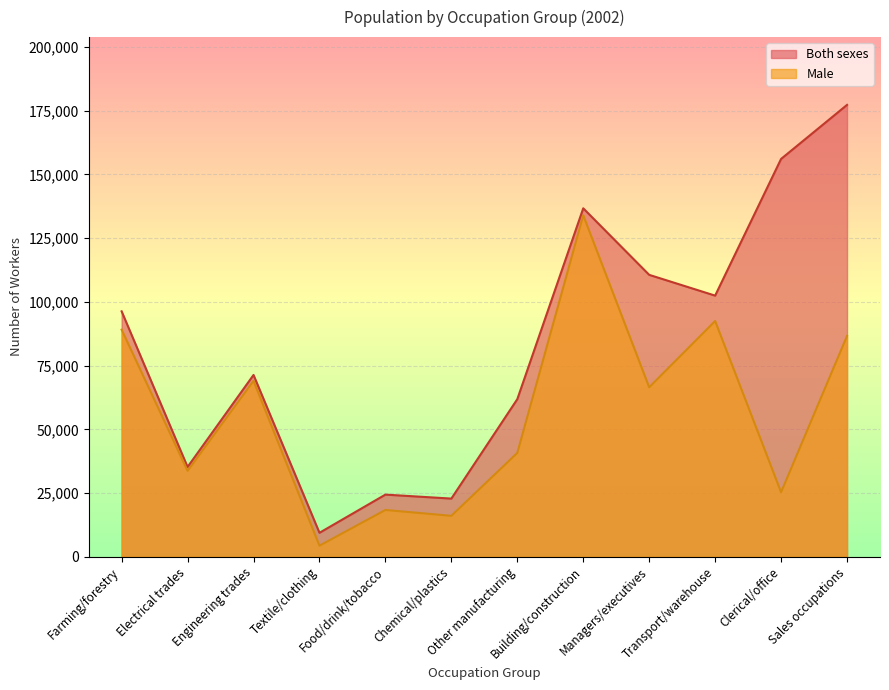

How many series are shown in this chart?

2